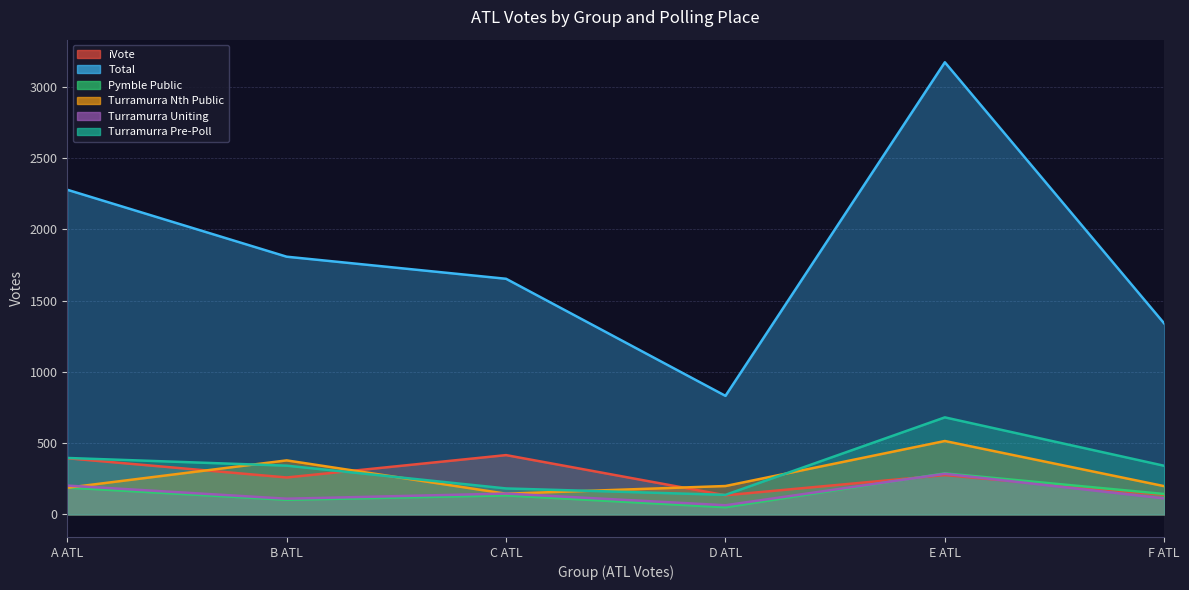

Rank the series by their maximum value, from highest to lowest.

Total, Turramurra Pre-Poll, Turramurra Nth Public, iVote, Pymble Public, Turramurra Uniting